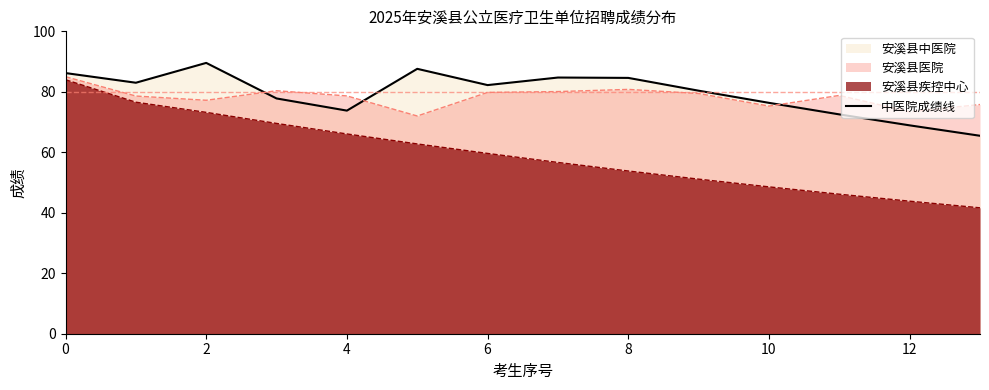

Which label corresponds to the smallest value in the chart?

13